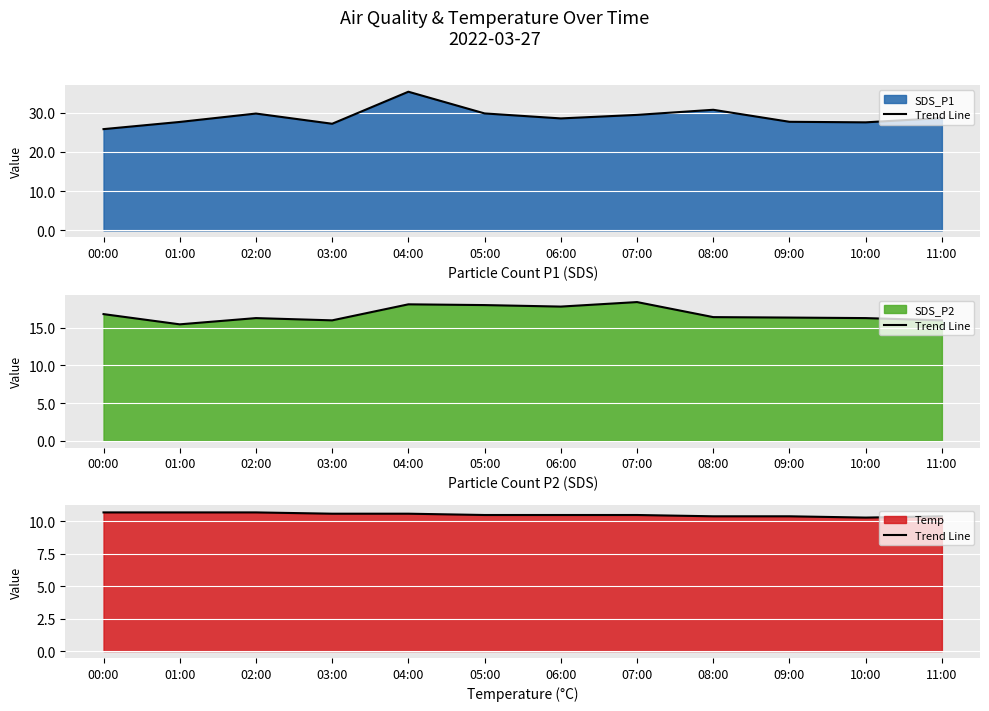

How many values are between 10 and 11?

12